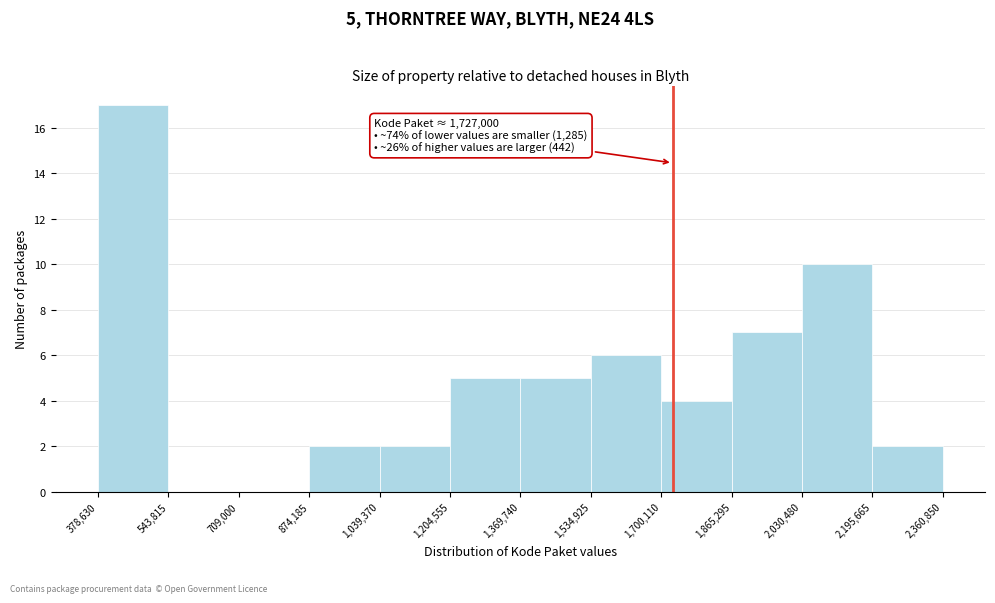

Over which range of the x-axis is the bar tallest?

378,630 to 543,815